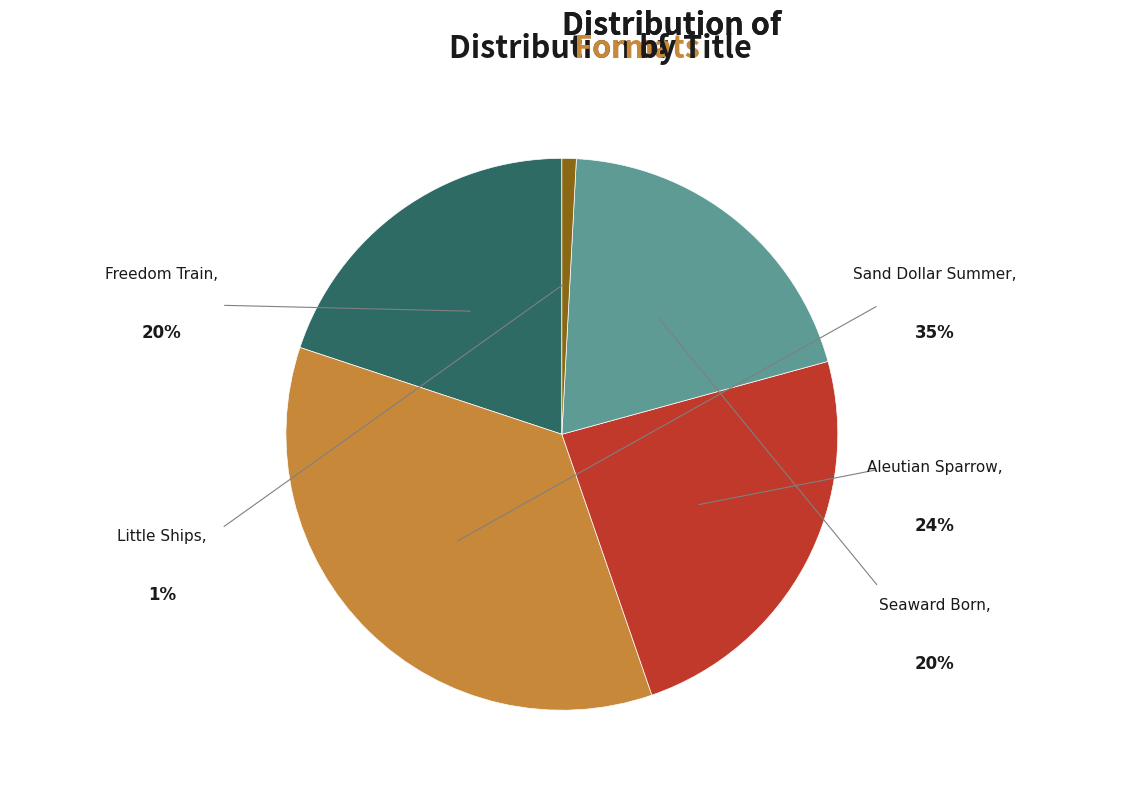

Is it true that Little Ships is 11% of the pie?

False